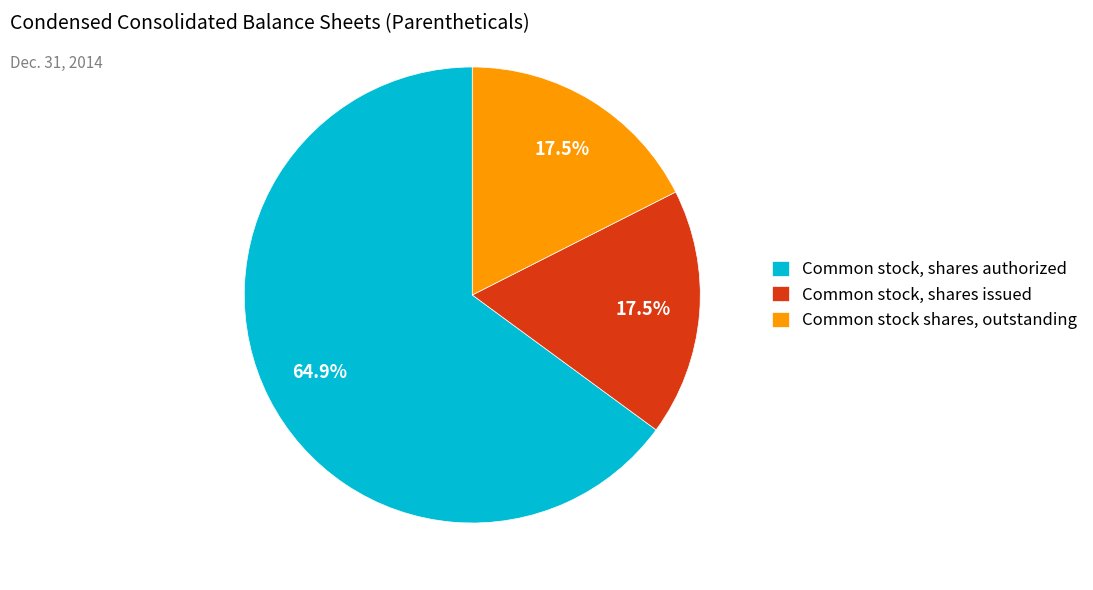

What percentage do Common stock shares, outstanding and Common stock, shares authorized together represent?

82.5%